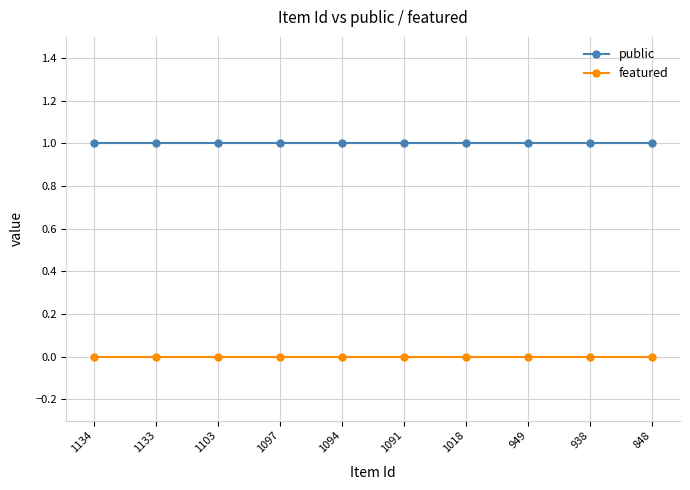

What is the spread (max minus min) of values at 848?

1